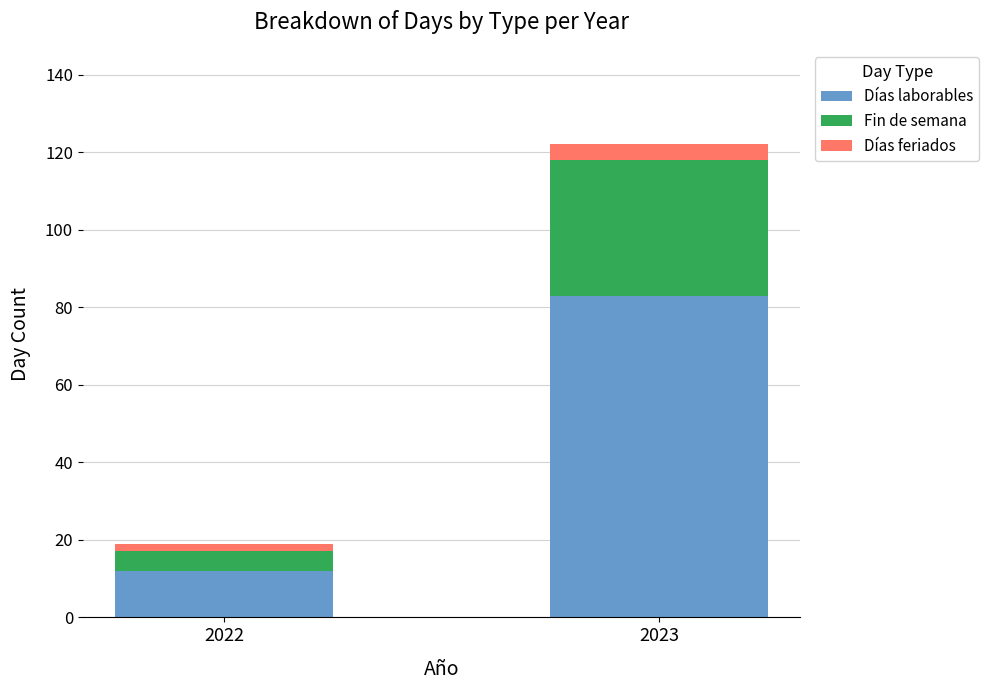

Reading left to right, list the values for the Días laborables series.

2022=12	2023=83